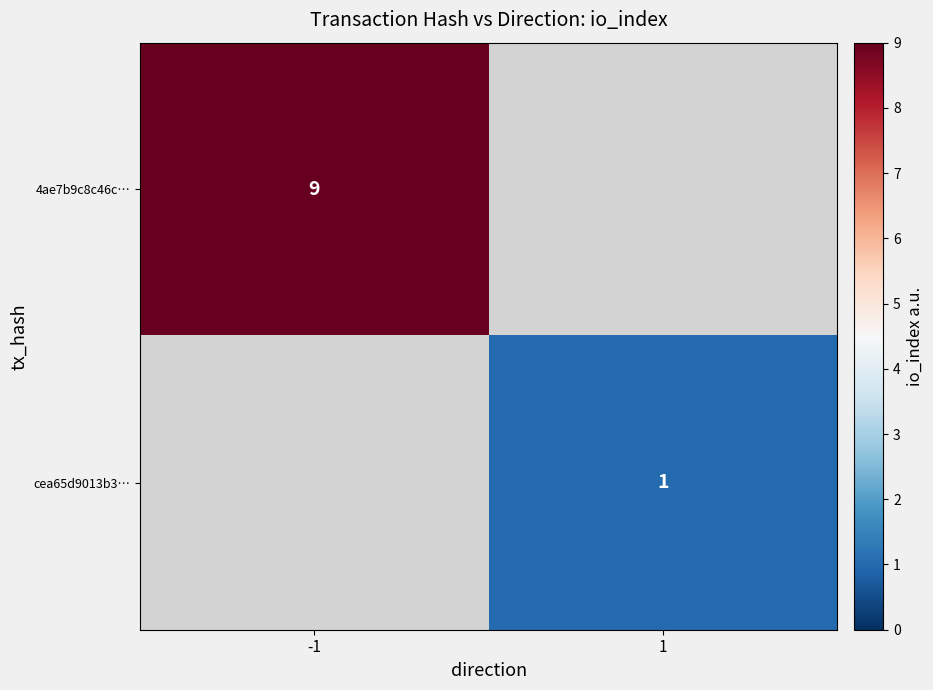

The cea65d9013b3… series shows 0 at 1. True or false?

False